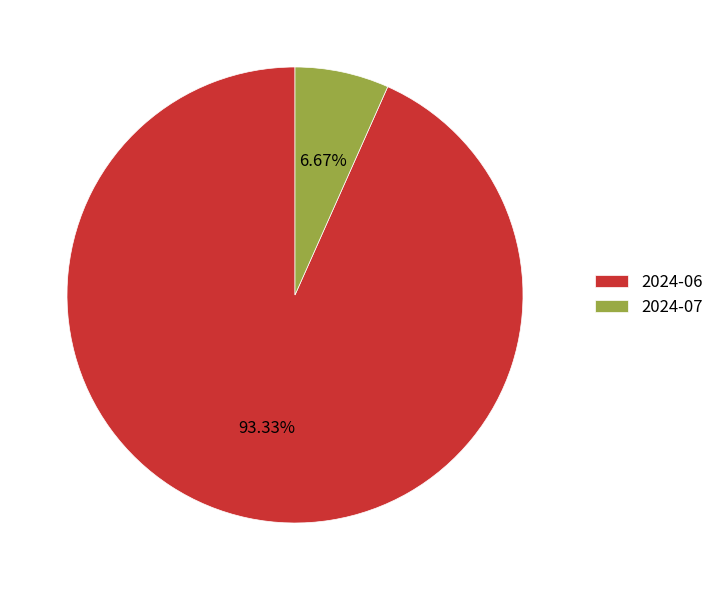

Which slice is the largest?

2024-06